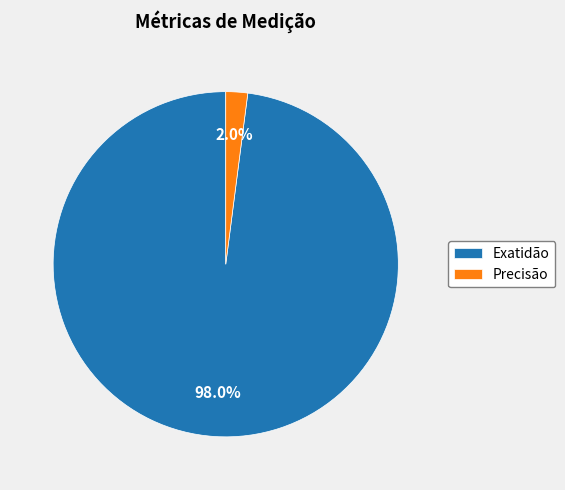

Rank the categories by value from highest to lowest.

Exatidão, Precisão